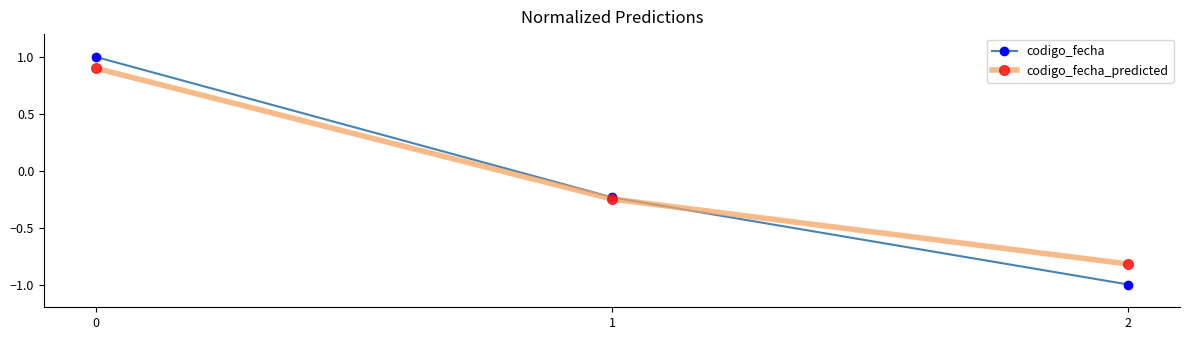

Rank the series at 0 from lowest to highest value.

codigo_fecha_predicted, codigo_fecha